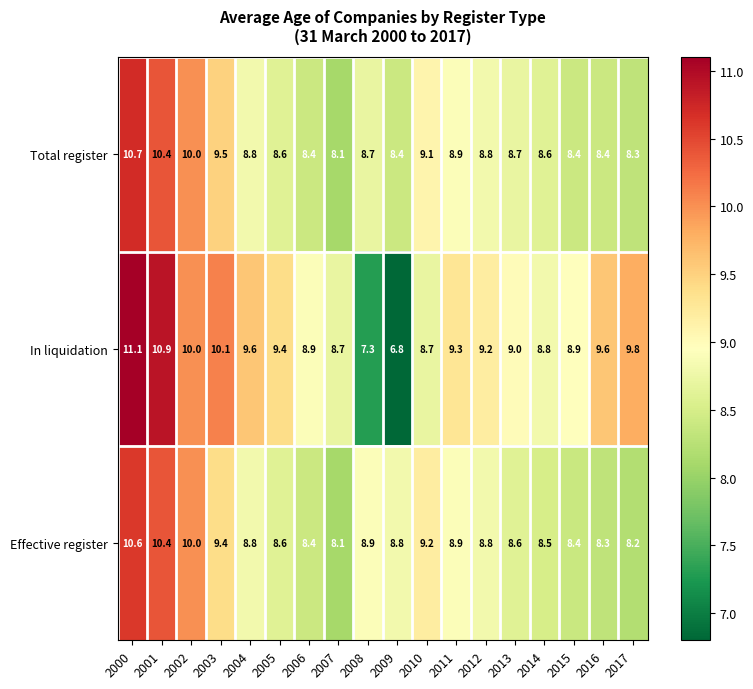

At which category does the chart reach its minimum across all series?

2009